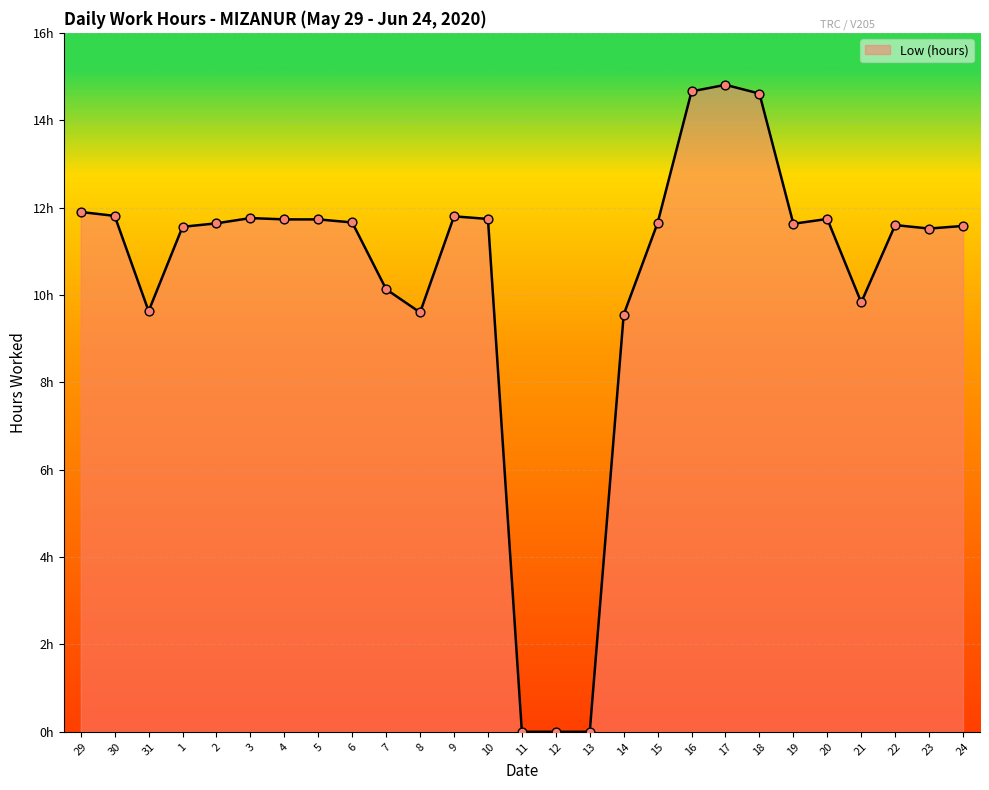

What is the change in value from 7 to 14?

-0.6